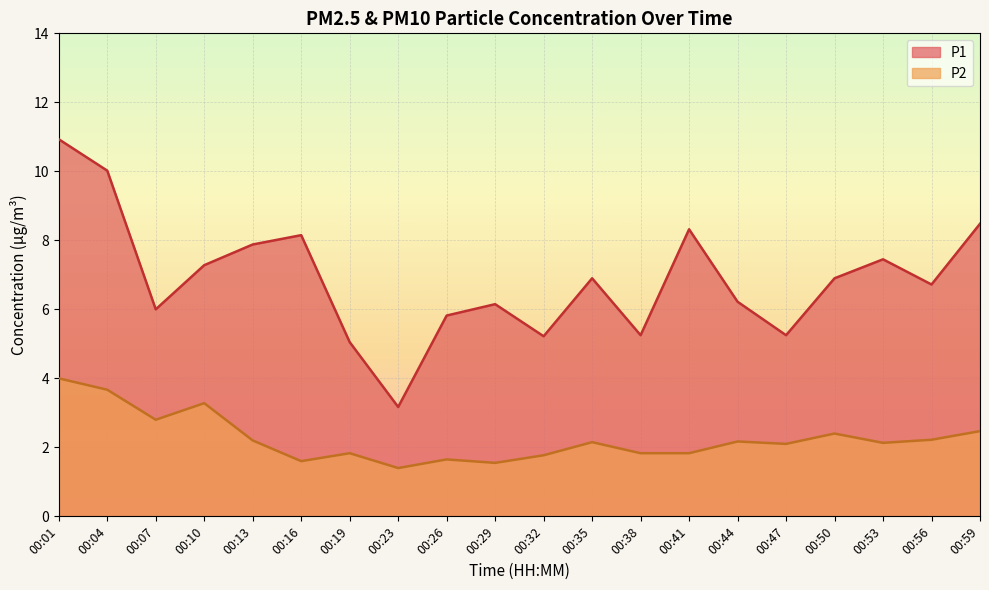

How many lines are shown in the chart?

2